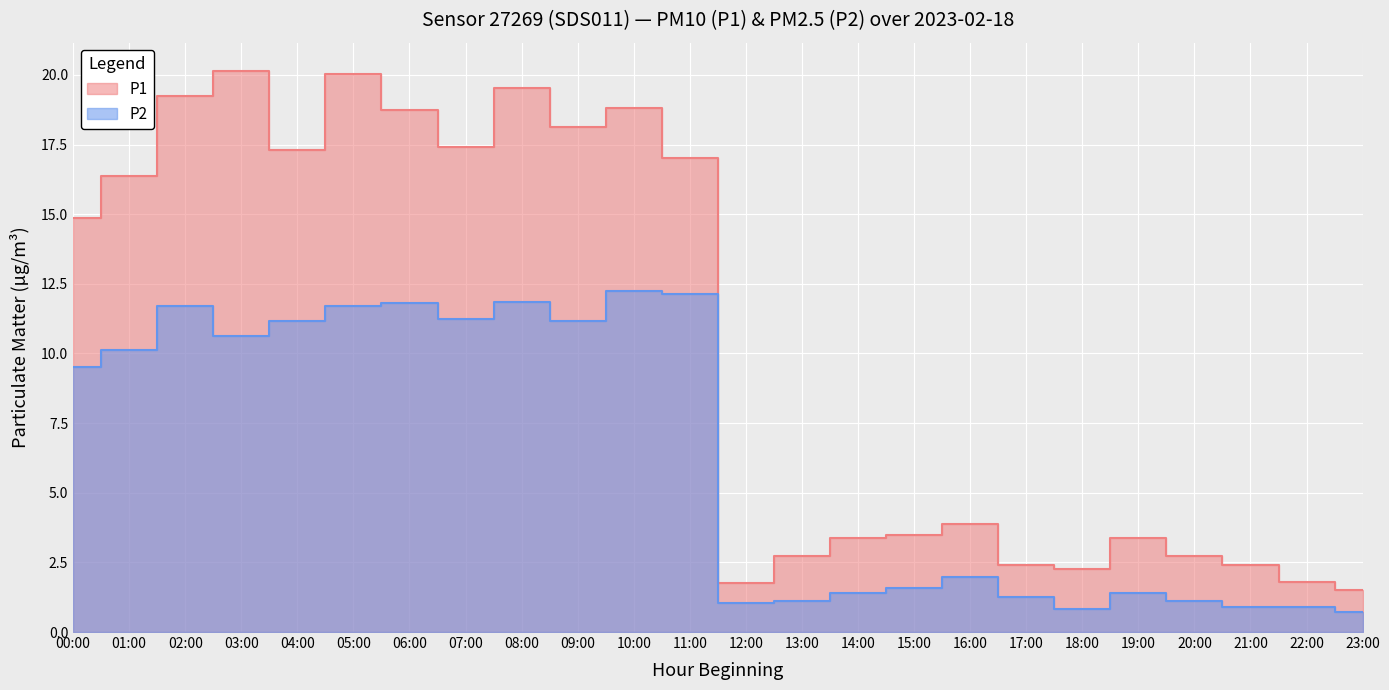

Reading left to right, list all the values displayed in this chart.

P1: 14.8	16.4	19.2	20.1	17.3	20.0	18.8	17.4	19.5	18.1	18.8	17.0	1.8	2.7	3.4	3.5	3.9	2.4	2.2	3.4	2.7	2.4	1.8	1.5
P2: 9.5	10.1	11.7	10.6	11.2	11.7	11.8	11.2	11.8	11.2	12.2	12.2	1.1	1.1	1.4	1.6	2.0	1.3	0.8	1.4	1.1	0.9	0.9	0.7